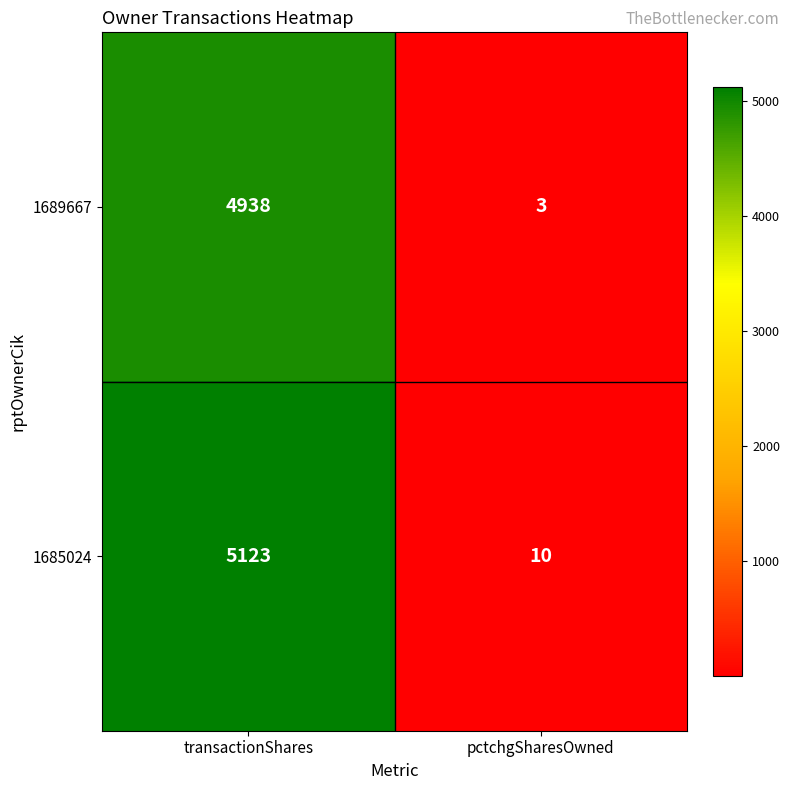

Reading right to left, extract all data points from this chart.

1689667: 3	4938
1685024: 10	5123